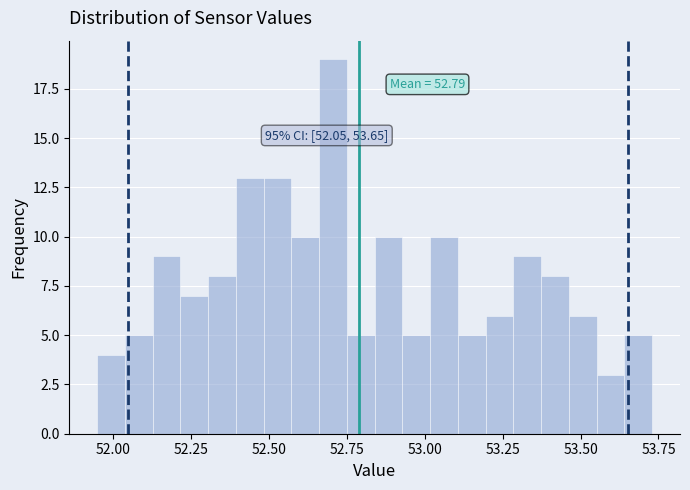

Read against the x-axis, roughly where is the centre of the tallest bar?

52.70